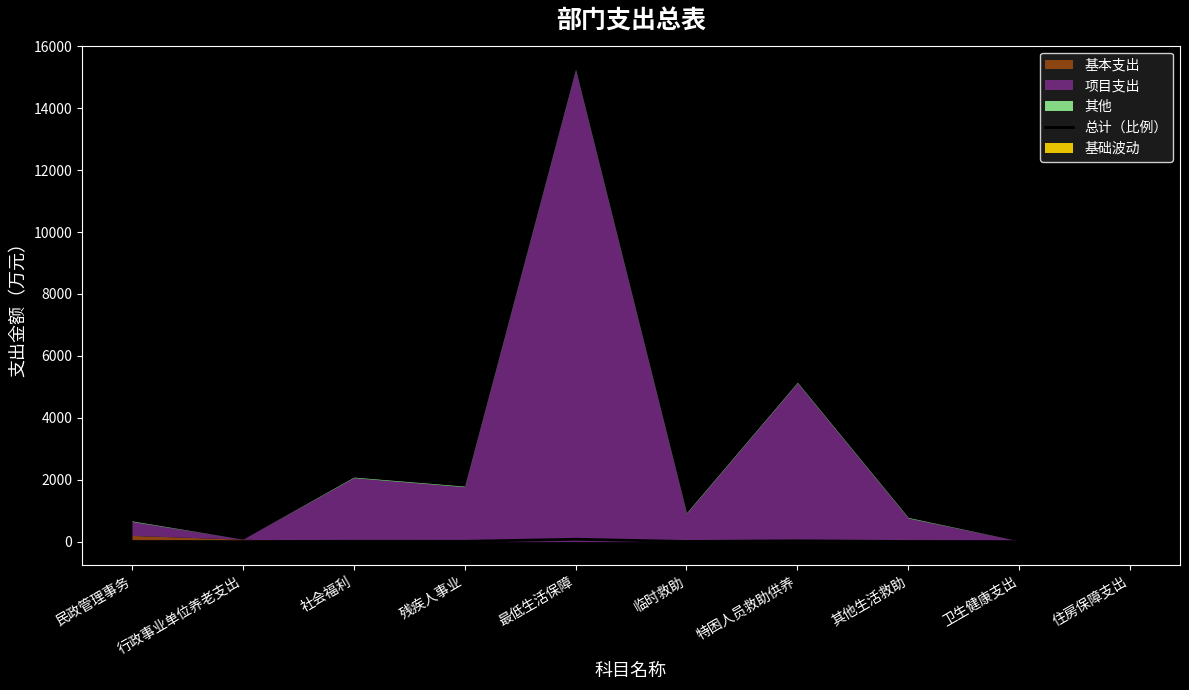

True or false: there are more than 1 points higher than both neighbors.

True